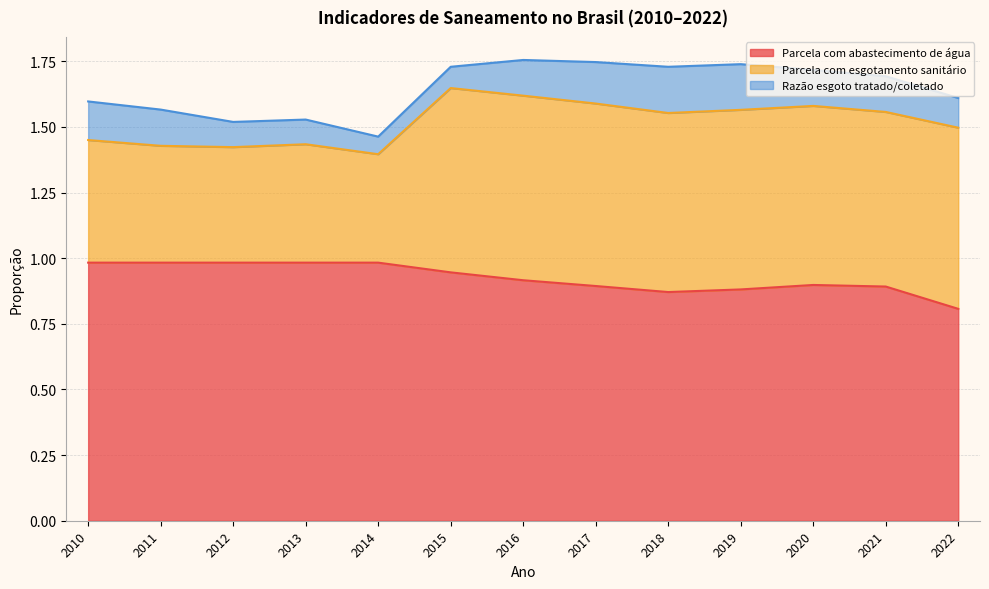

Is the value of Parcela com esgotamento sanitário at 2010 greater than the value of Parcela com abastecimento de água at 2015?

No